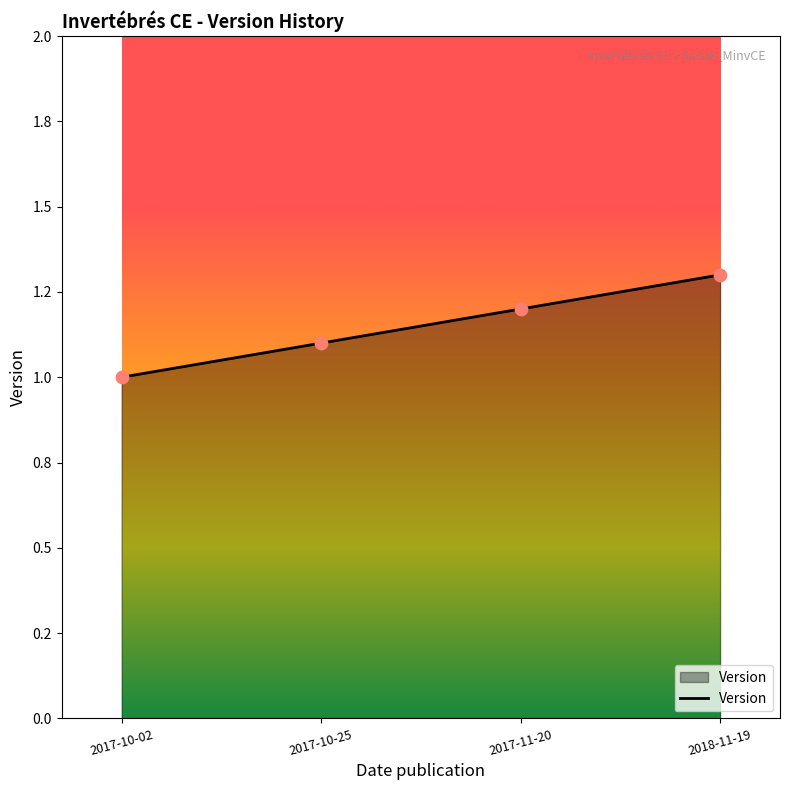

What is the change in value from 2017-11-20 to 2018-11-19?

+0.1